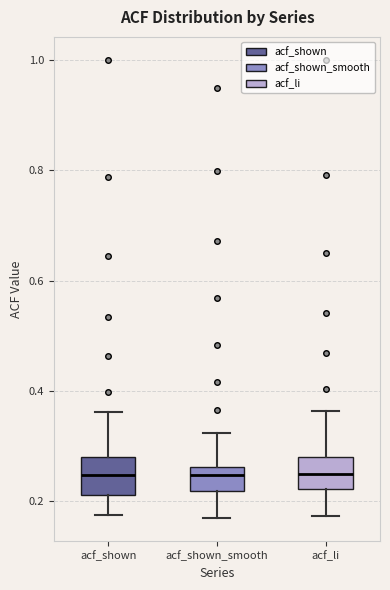

Where does the median line of the box for acf_shown_smooth sit on the y-axis? The values are not printed on the chart, so give them approximately, as read against the axis.

0.24